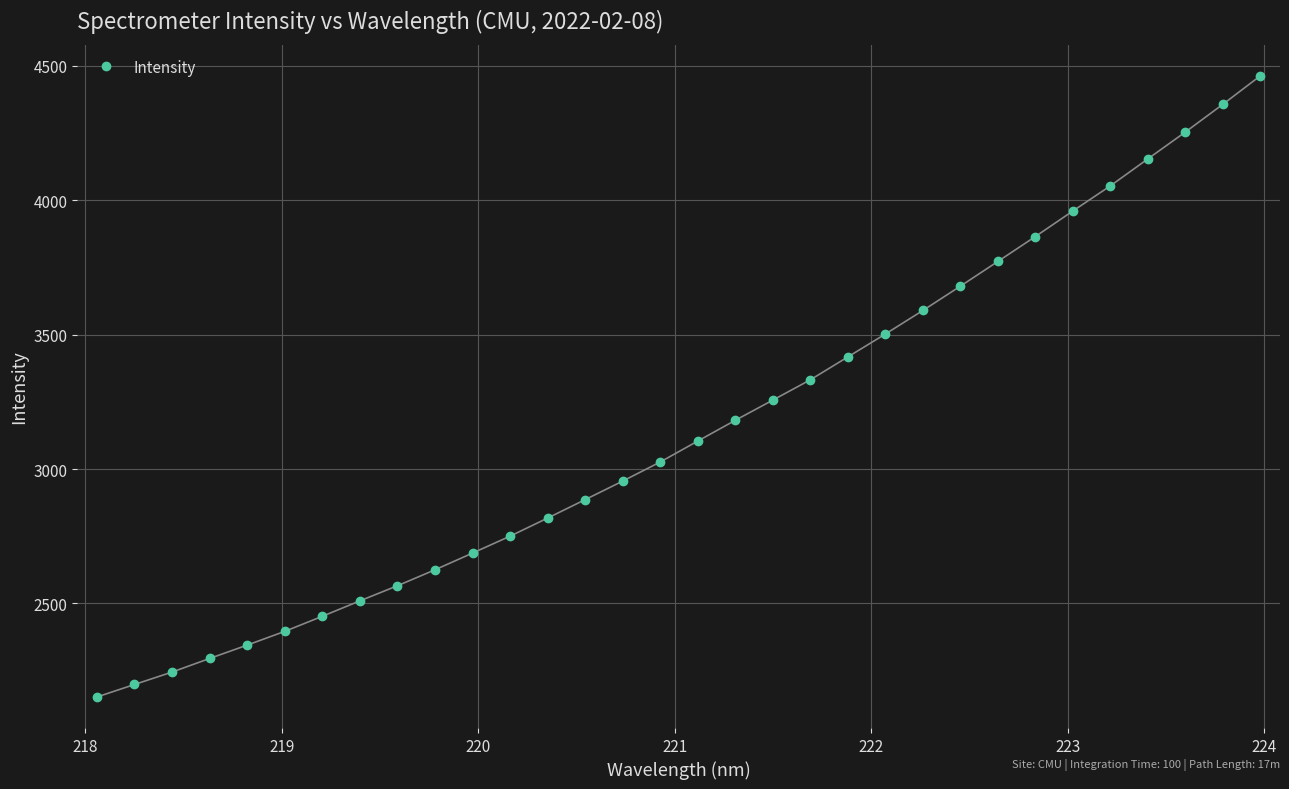

What is the value of the 23rd point from the left?

3589.8